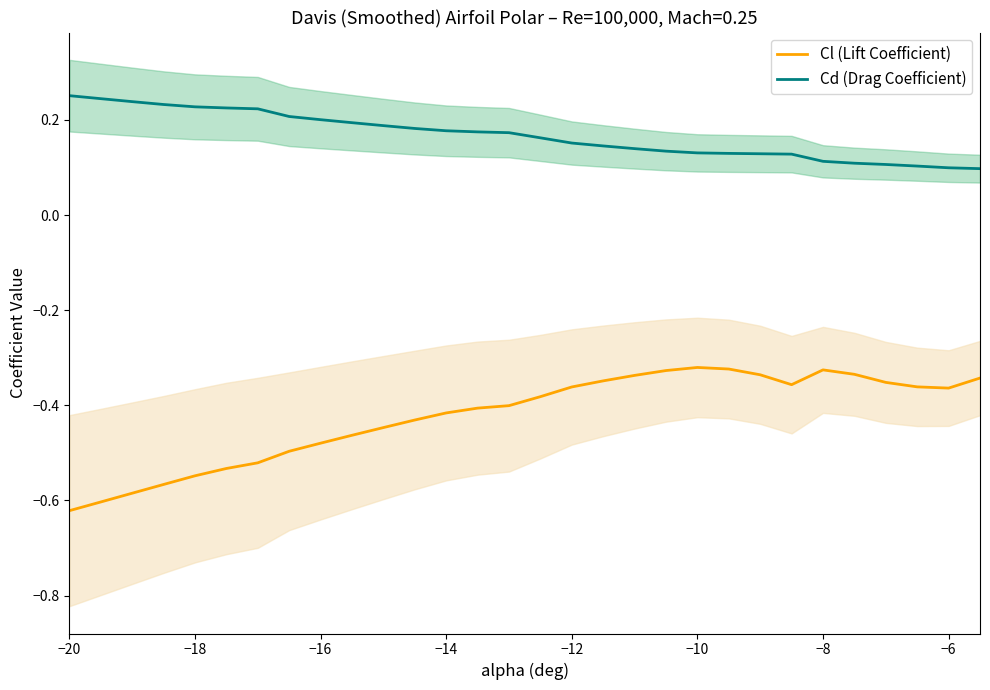

True or false: Cd (Drag Coefficient) and Cl (Lift Coefficient) cross at least once.

False